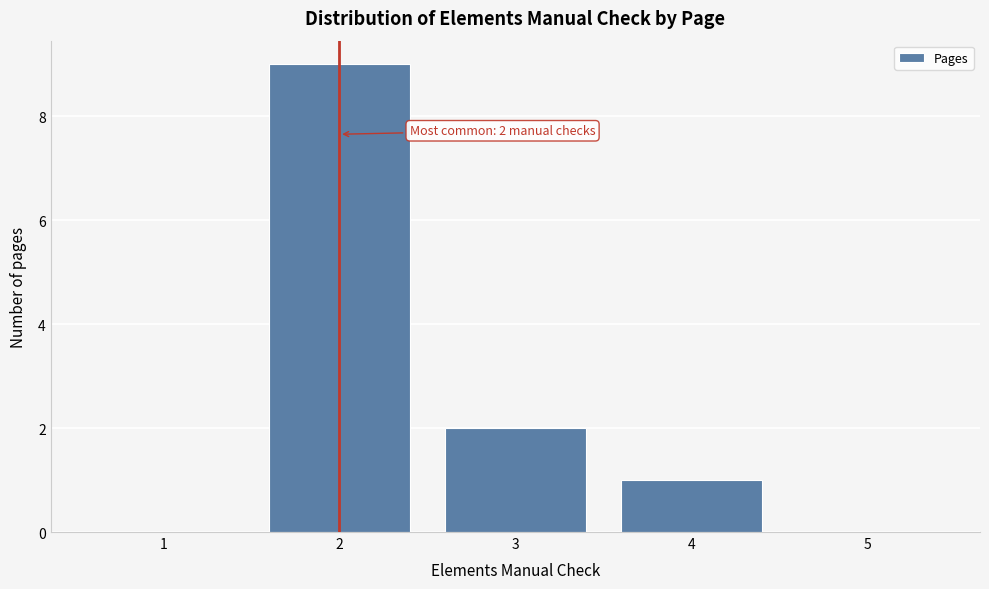

Which range on the x-axis has the tallest bar?

1.5 to 2.5